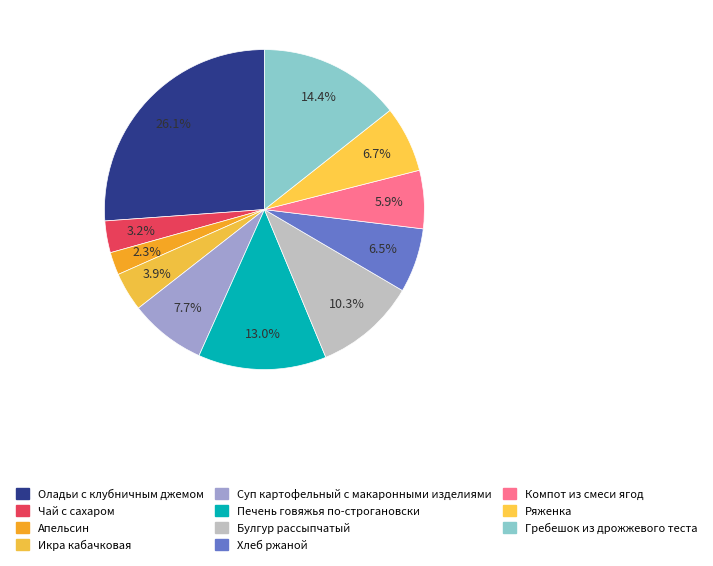

True or false: Апельсин accounts for 15% of the total.

False